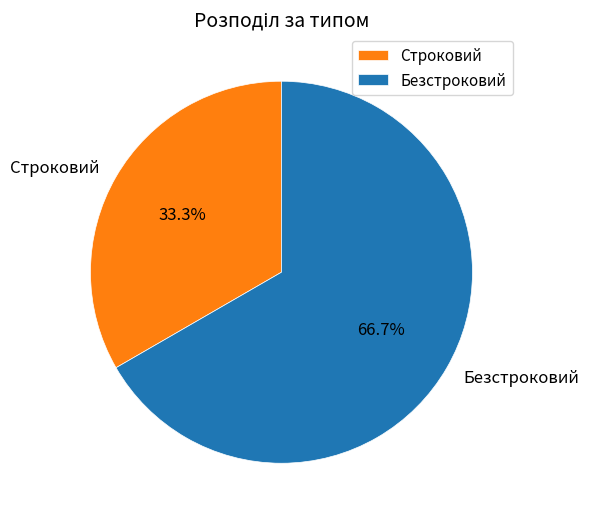

Does Строковий account for over 50% of the chart?

No